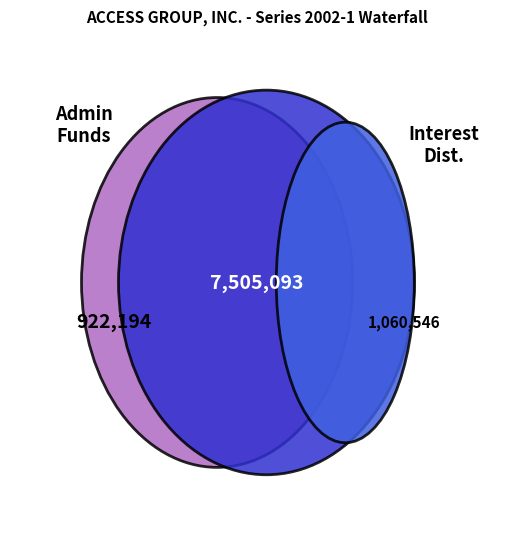

To the nearest percent, what percentage of the pie is Administration Funds?

10%